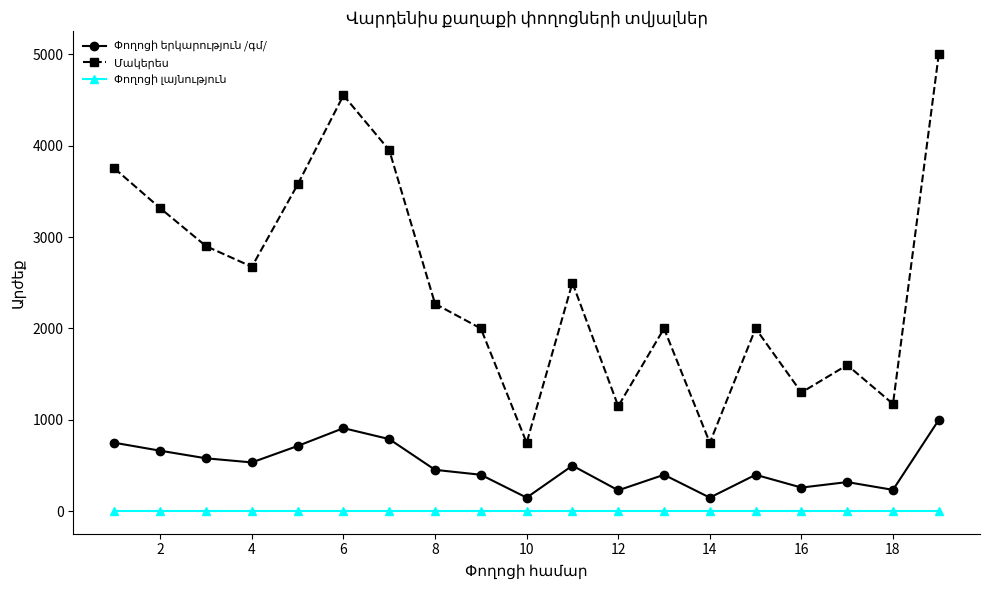

What is the greatest value displayed?

5000